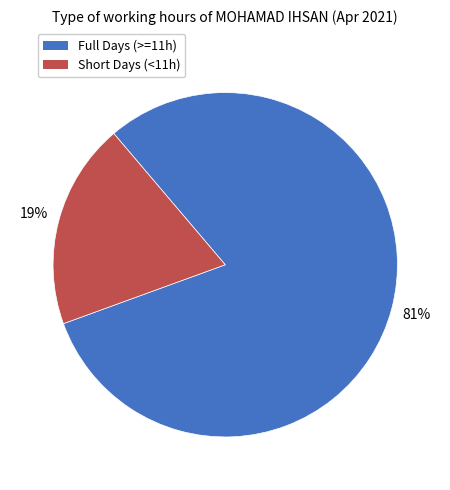

Does any single category account for the majority?

Yes